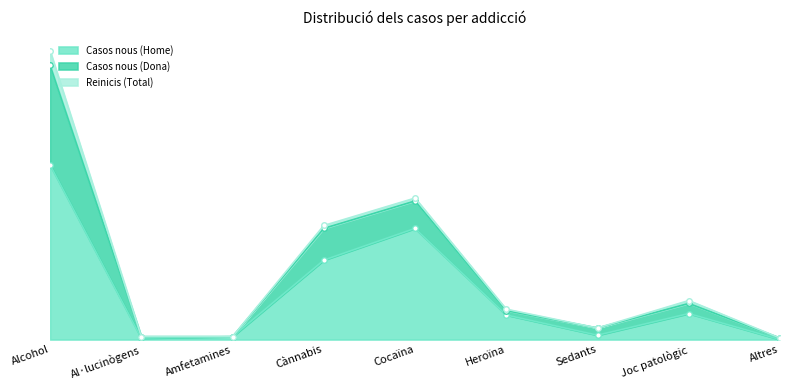

Reading left to right, what are all the values shown in this chart?

Casos nous (Home): Alcohol=121	Al·lucinògens=1	Amfetamines=2	Cànnabis=55	Cocaïna=77	Heroïna=17	Sedants=3	Joc patològic=18	Altres=0
Casos nous (Dona): Alcohol=69	Al·lucinògens=1	Amfetamines=0	Cànnabis=22	Cocaïna=19	Heroïna=3	Sedants=5	Joc patològic=7	Altres=1
Reinicis (Total): Alcohol=10	Al·lucinògens=0	Amfetamines=0	Cànnabis=2	Cocaïna=2	Heroïna=1	Sedants=0	Joc patològic=2	Altres=0